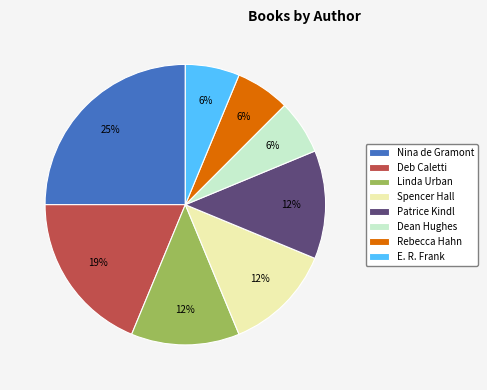

To the nearest percent, what is the difference between the Rebecca Hahn and Patrice Kindl slice percentages?

6%